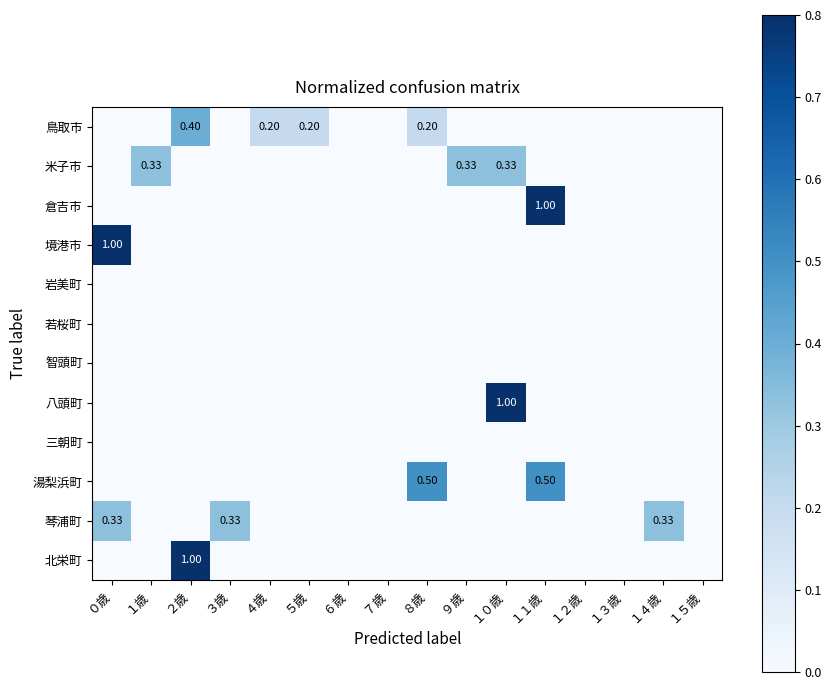

What is the difference between the maximum and second lowest values in the 米子市 series?

0.3